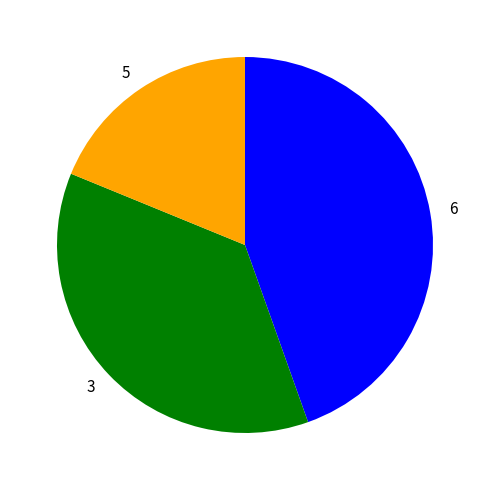

Which has a higher value, 3 or 5?

3